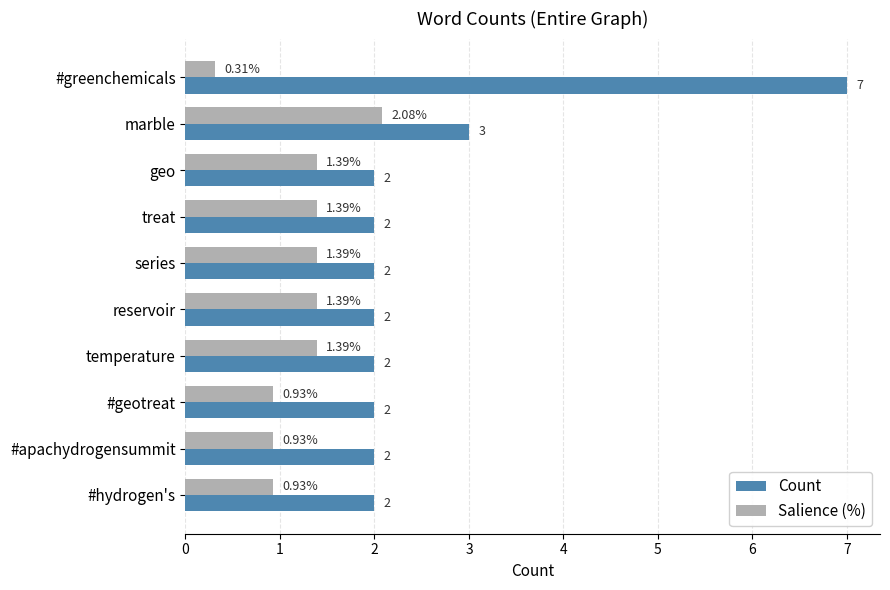

Which series has the widest spread of values?

Count